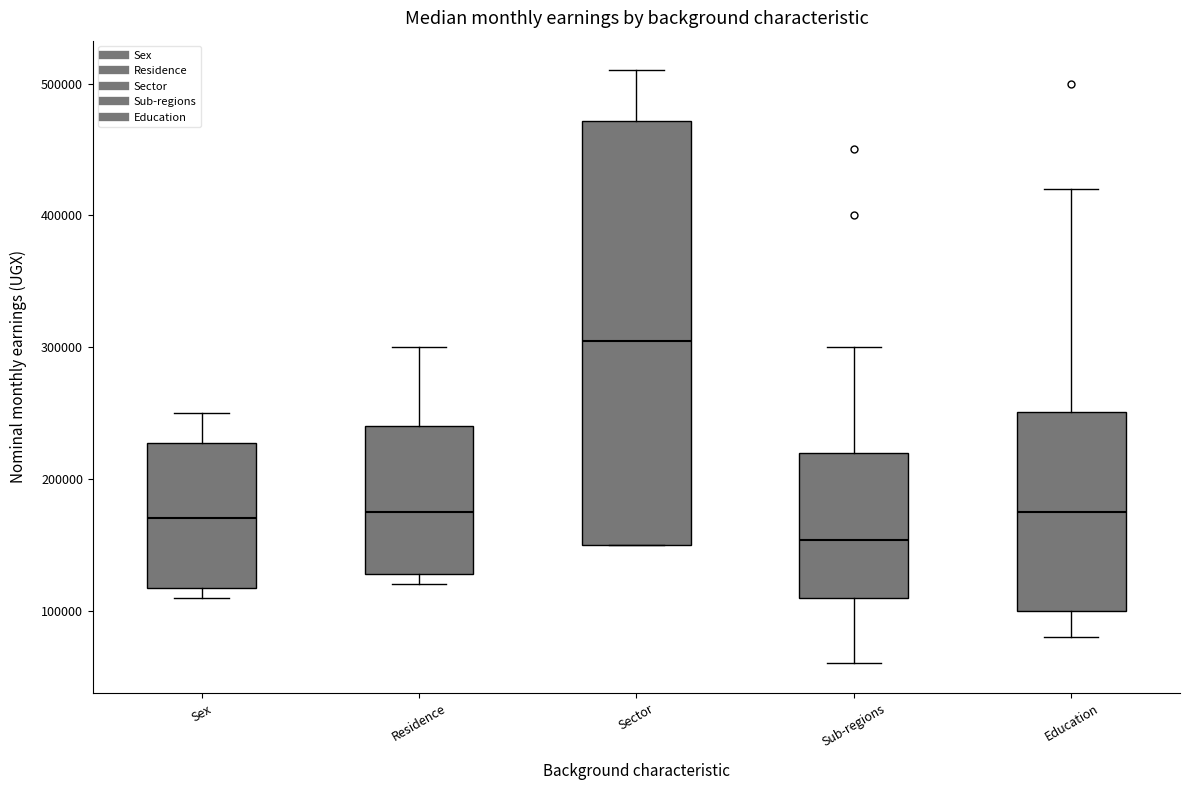

Which box has the lowest median line?

Sub-regions